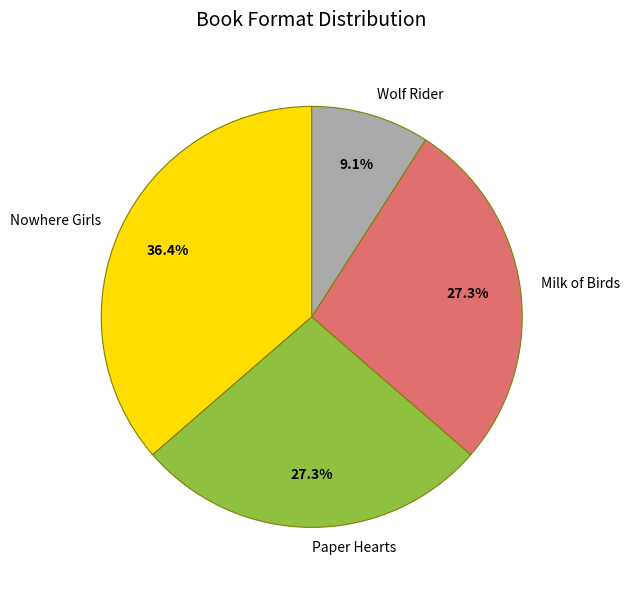

Does any single category account for the majority?

No